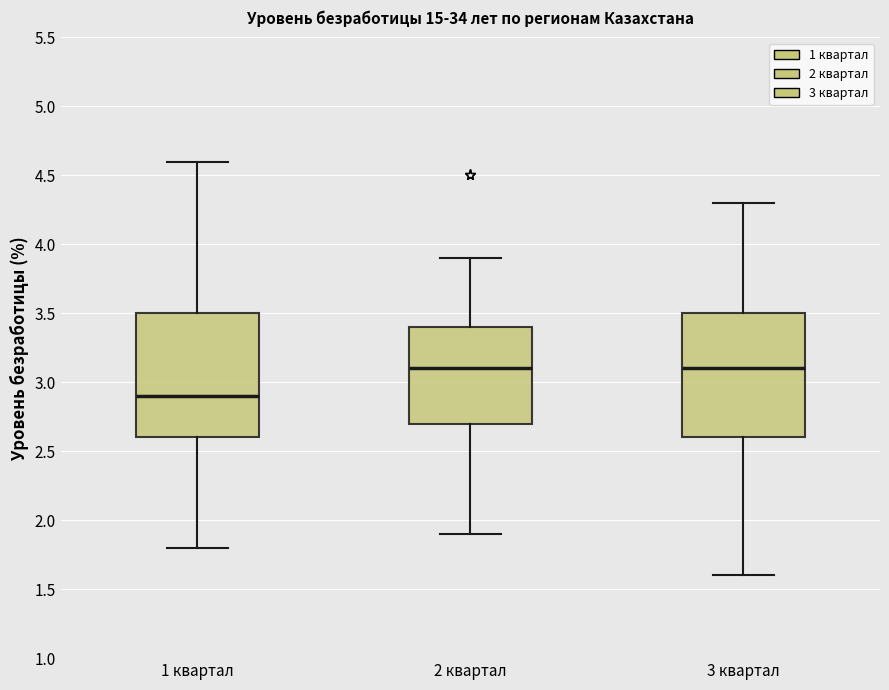

Reading left to right, transcribe this box plot: for each box, give where its median line is, the range the box spans, and where its two whiskers end, as read against the y-axis. The values are not printed on the chart, so give them approximately, as read against the axis.

1 квартал: median 2.9, box 2.6 to 3.5, whiskers 1.8 to 4.6
2 квартал: median 3.1, box 2.7 to 3.4, whiskers 1.9 to 3.9
3 квартал: median 3.1, box 2.6 to 3.5, whiskers 1.6 to 4.3